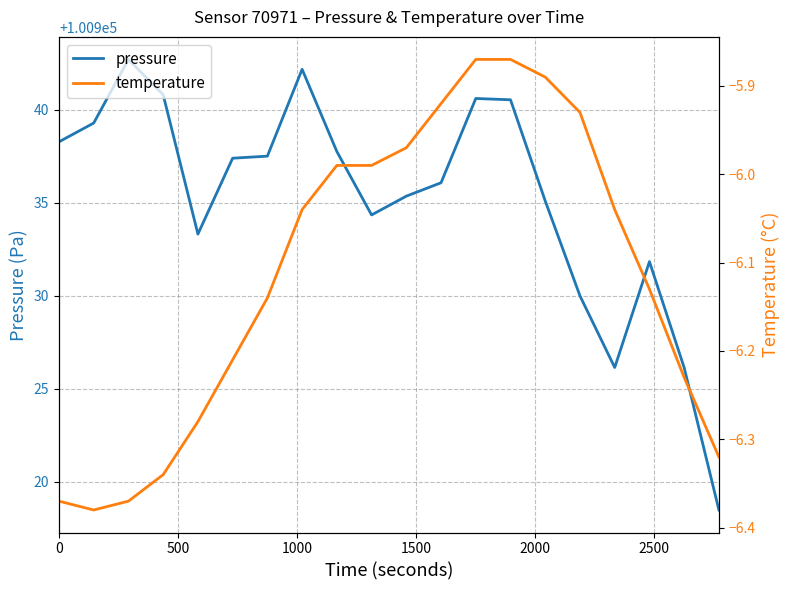

How many interior local peaks does the pressure series have?

4